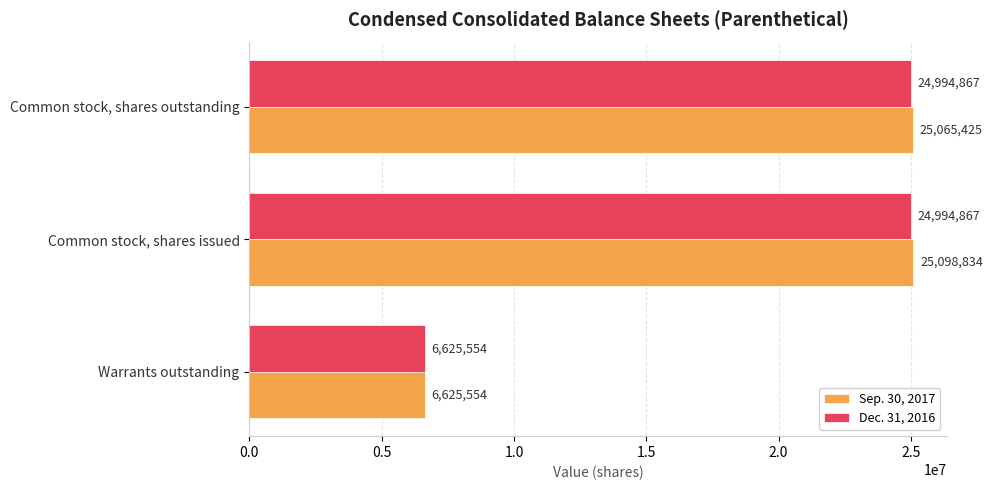

The value of Sep. 30, 2017 at Warrants outstanding is 6625554. True or false?

True